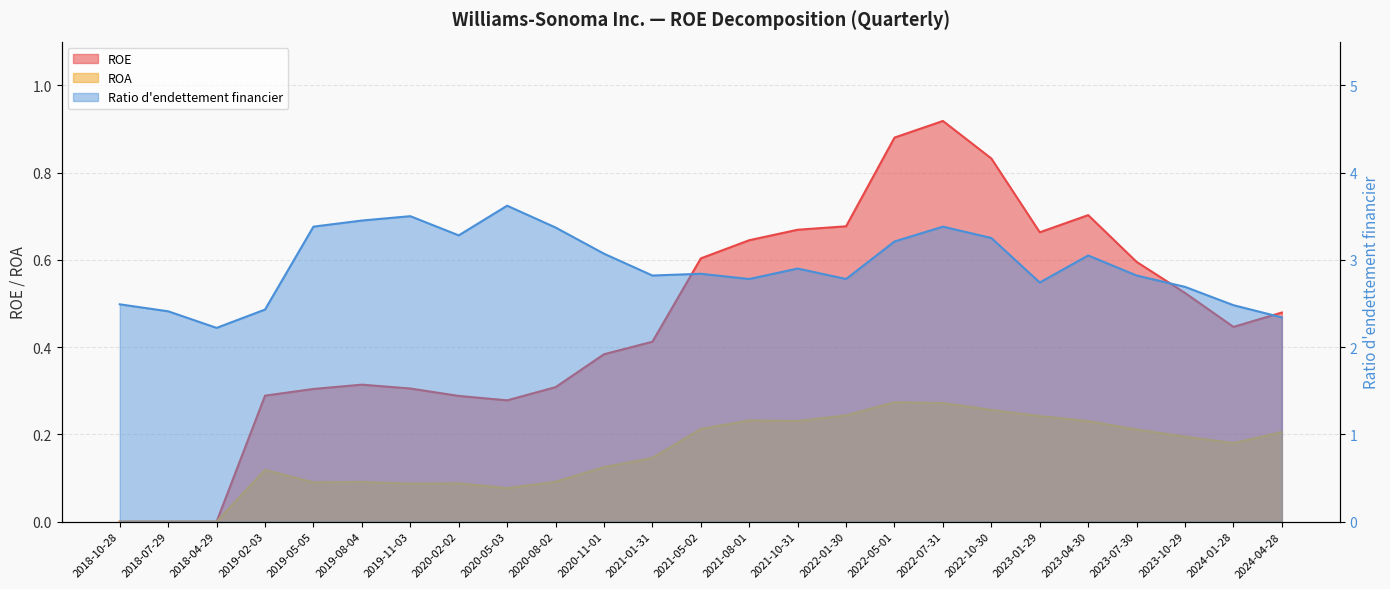

How many series are shown in this chart?

3